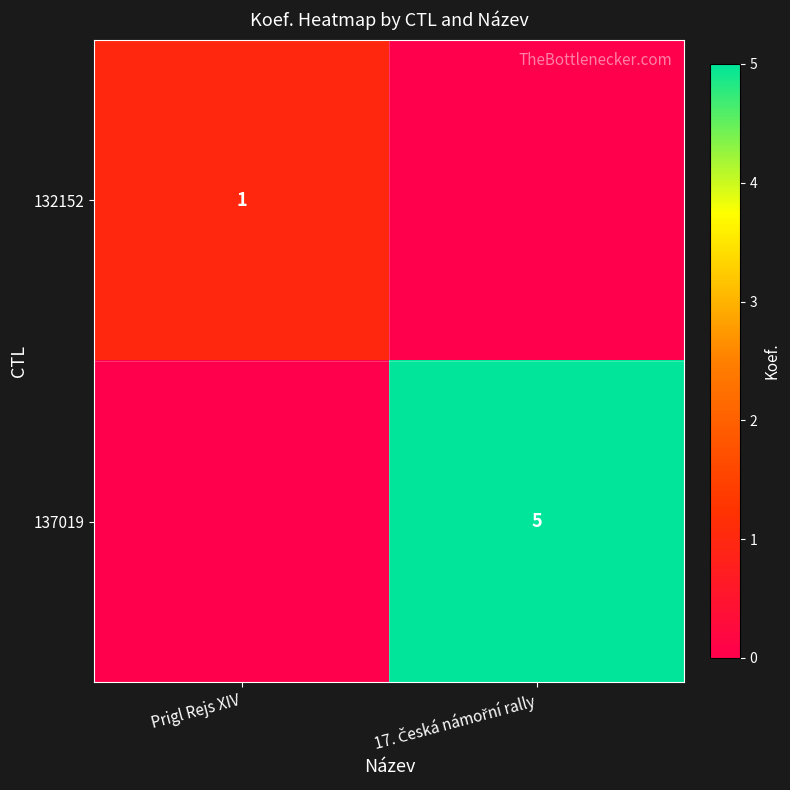

Which series has the largest total across all categories?

137019